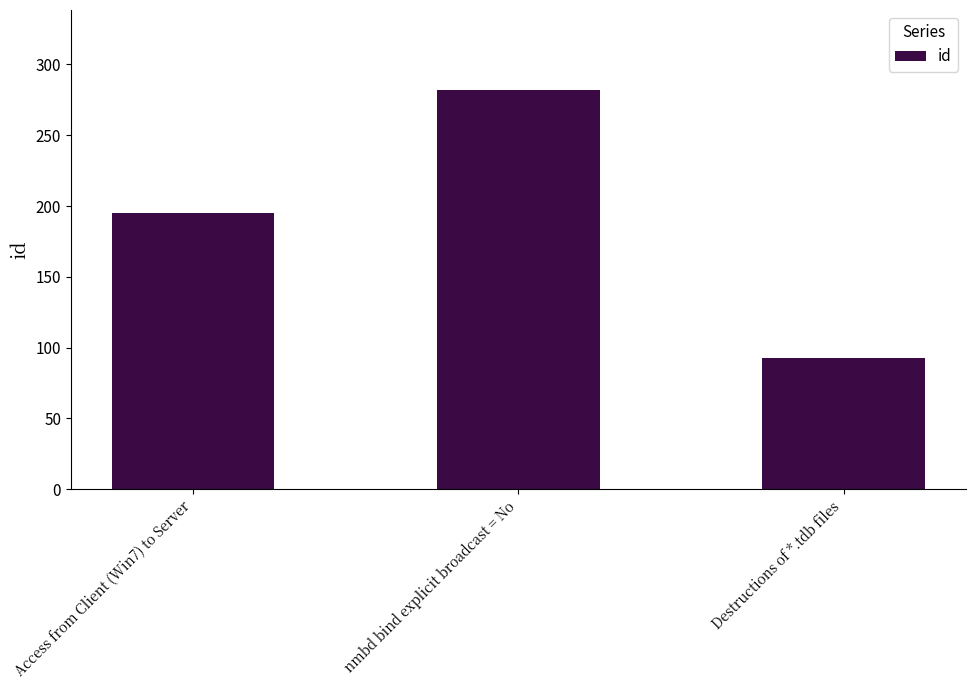

Rank the categories by value from highest to lowest.

nmbd bind explicit broadcast = No, Access from Client (Win7) to Server, Destructions of *.tdb files